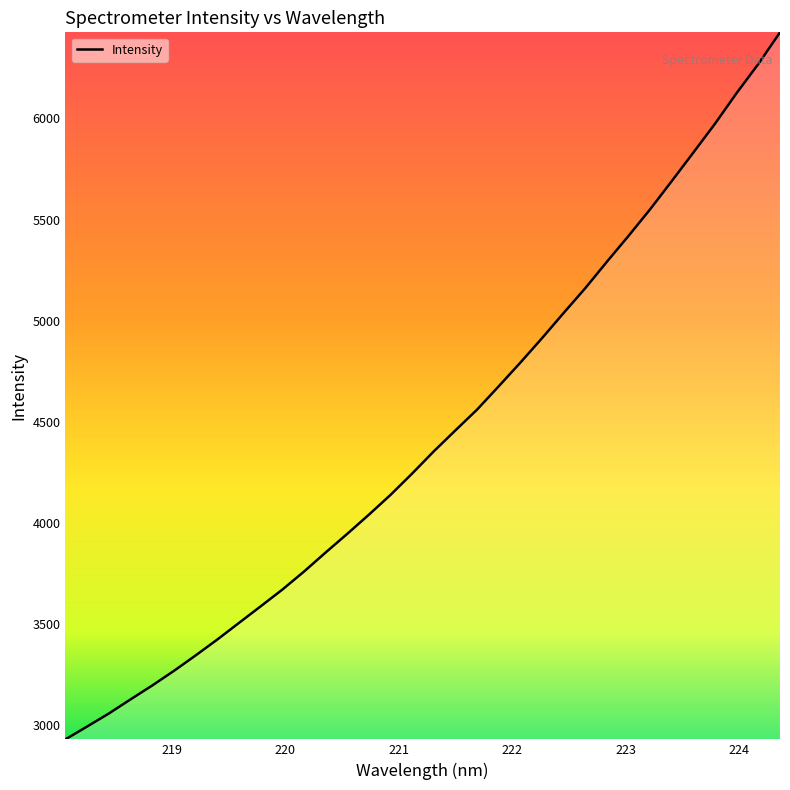

What is the difference between the maximum and minimum values?

3497.1